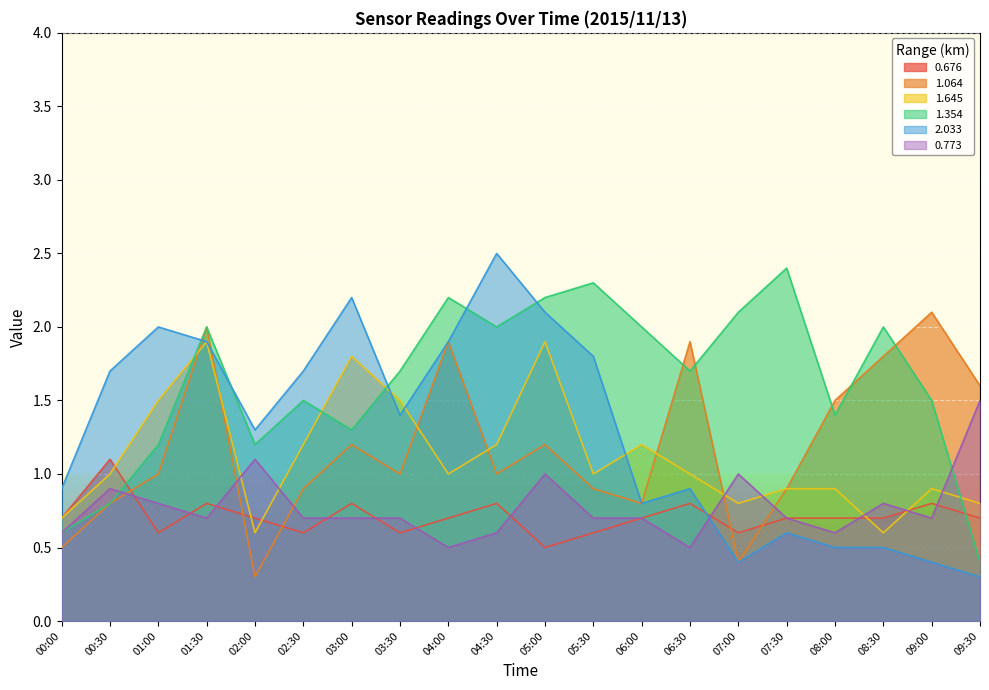

Between 02:30 and 08:00, which series saw the biggest shift?

2.033